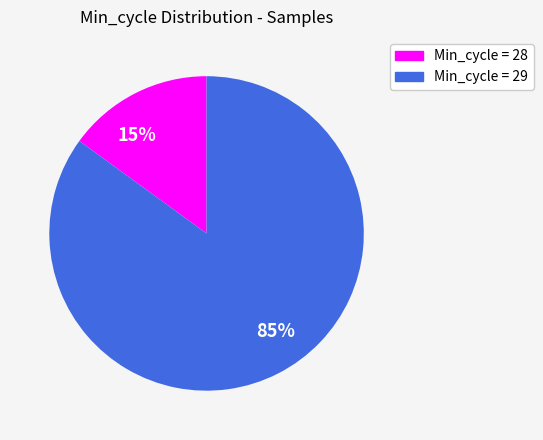

Is there a majority slice in this chart?

Yes